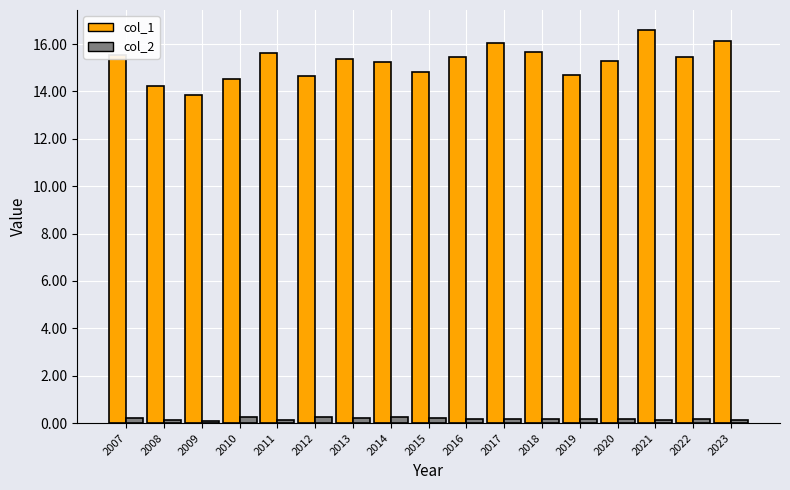

What is the greatest value displayed?

16.6